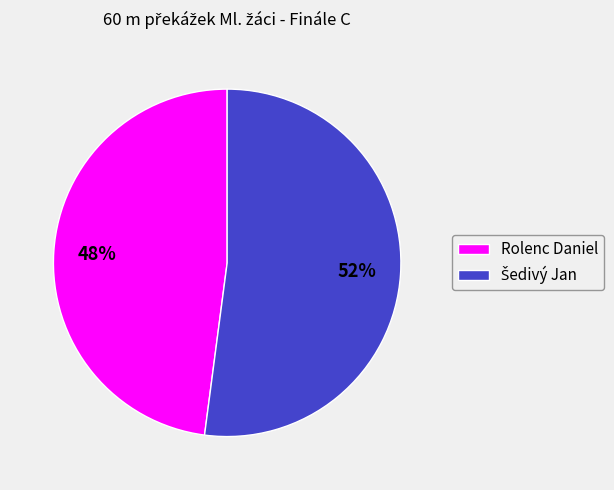

To the nearest percent, what is the average slice percentage?

50%